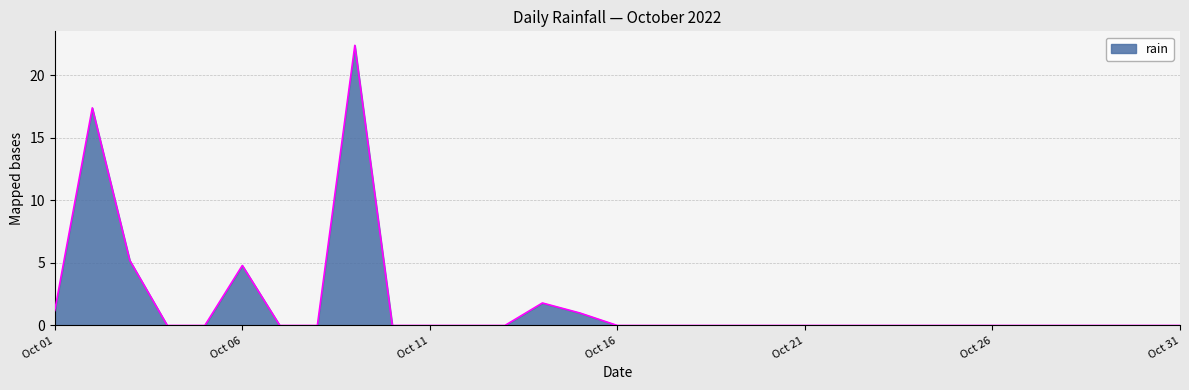

What is the difference between the maximum and minimum values?

22.4